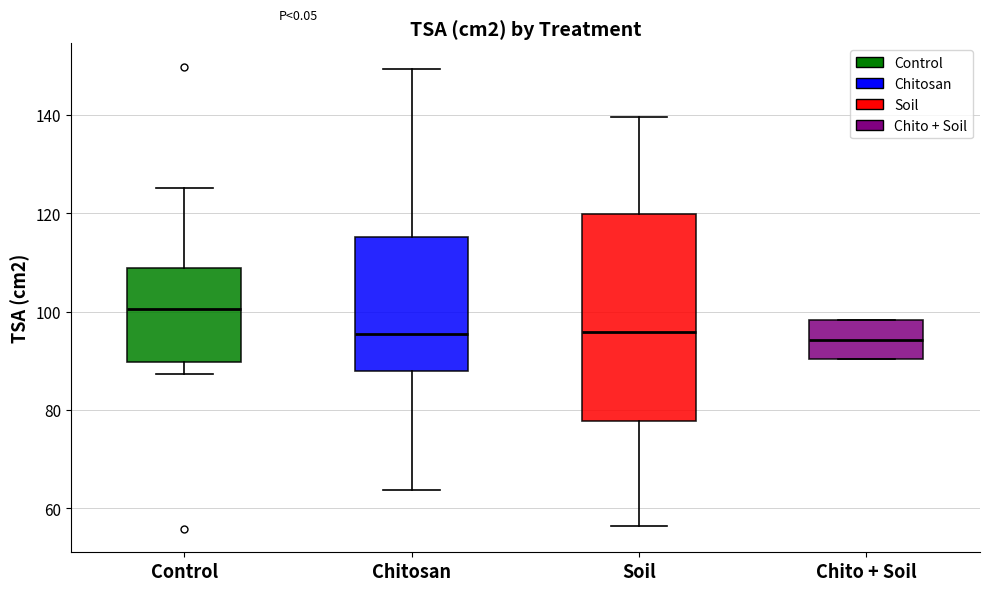

Reading left to right, transcribe this box plot: for each box, give where its median line is, the range the box spans, and where its two whiskers end, as read against the y-axis. The values are not printed on the chart, so give them approximately, as read against the axis.

Control: median 100, box 90 to 108, whiskers 88 to 126
Chitosan: median 96, box 88 to 116, whiskers 64 to 150
Soil: median 96, box 78 to 120, whiskers 56 to 140
Chito + Soil: median 94, box 90 to 98, whiskers 90 to 98